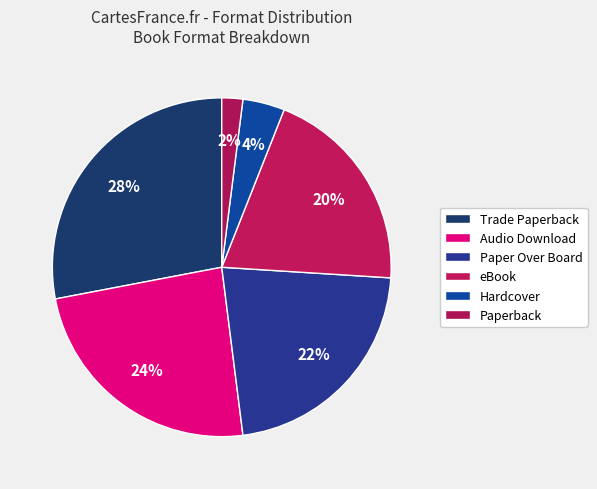

To the nearest percent, what is the difference between the largest and smallest slice percentages?

26%